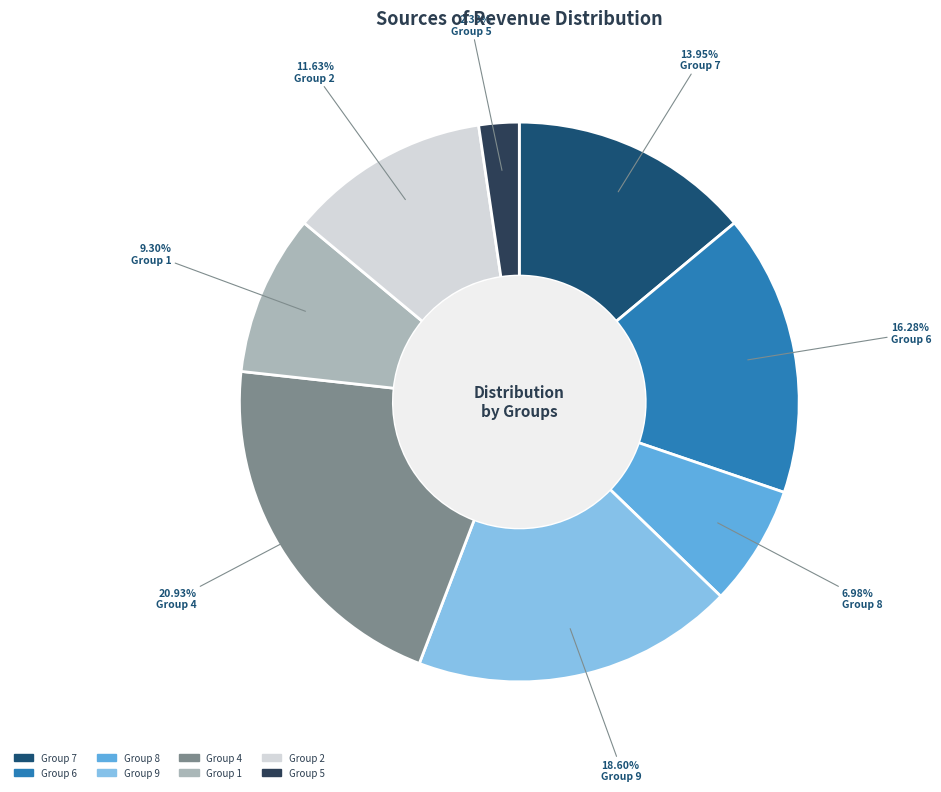

Does any single category account for the majority?

No